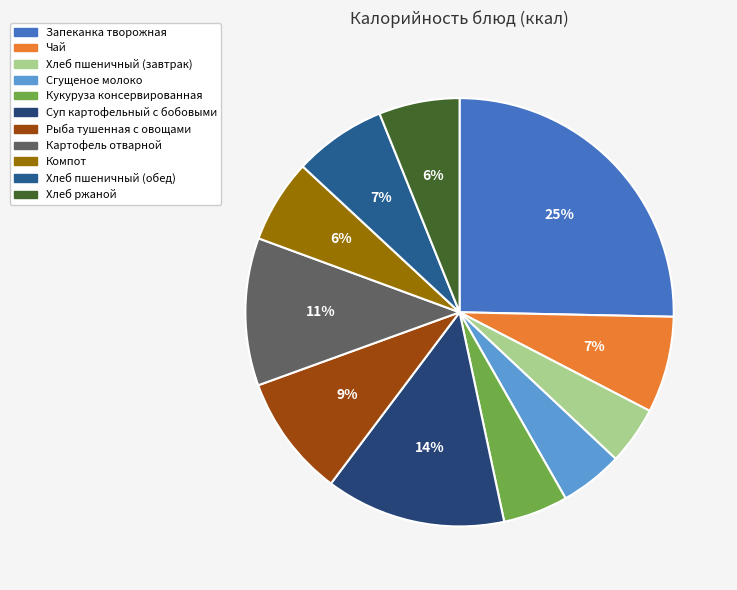

To the nearest percent, what portion does Компот represent?

6%